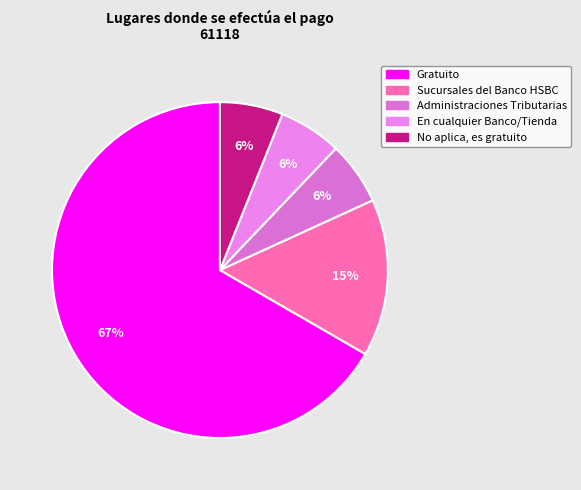

What percentage is the No aplica, es gratuito slice, to the nearest percent?

6%